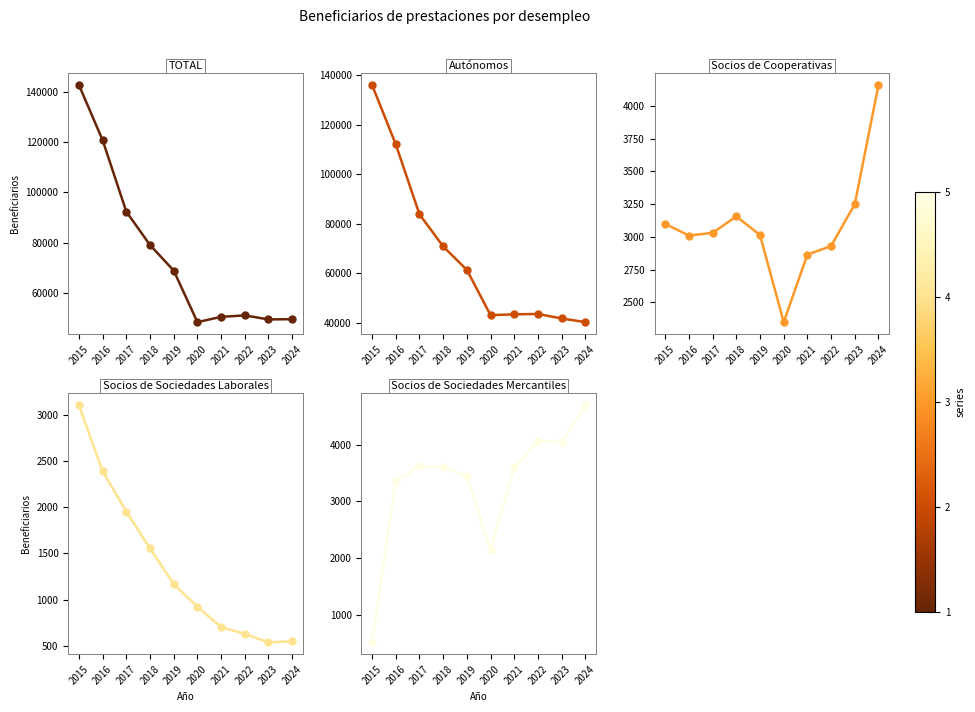

Where is Socios de Cooperativas nearest to the value 3254?

2023